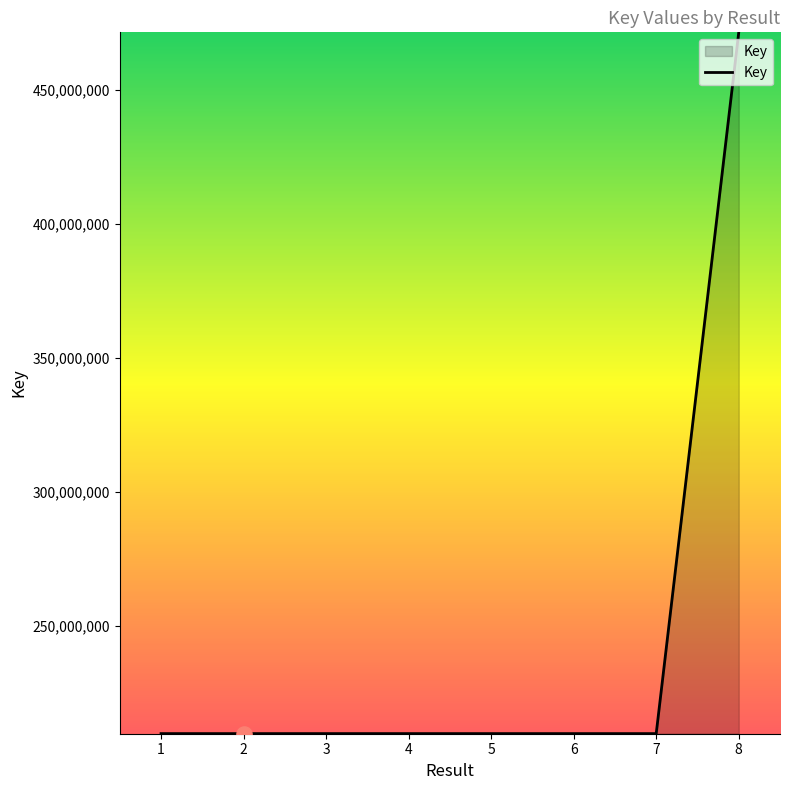

Approximately how many times larger is the value at 5 compared to 2?

1.0